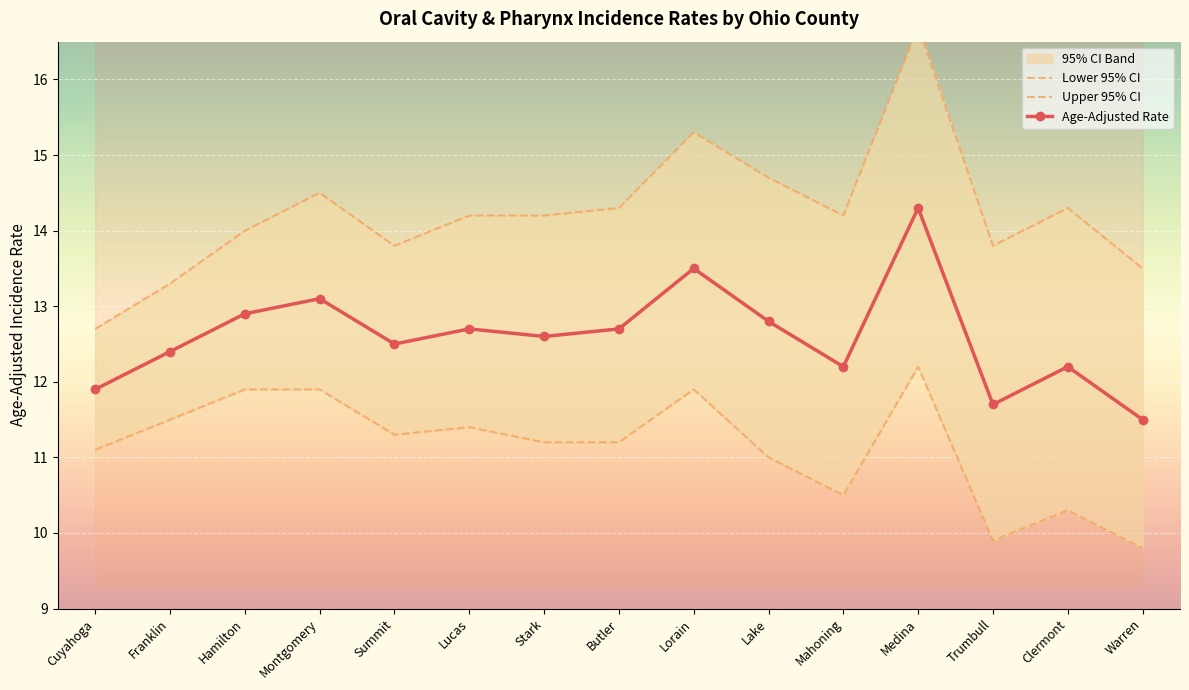

Which label corresponds to the largest value in the chart?

Medina